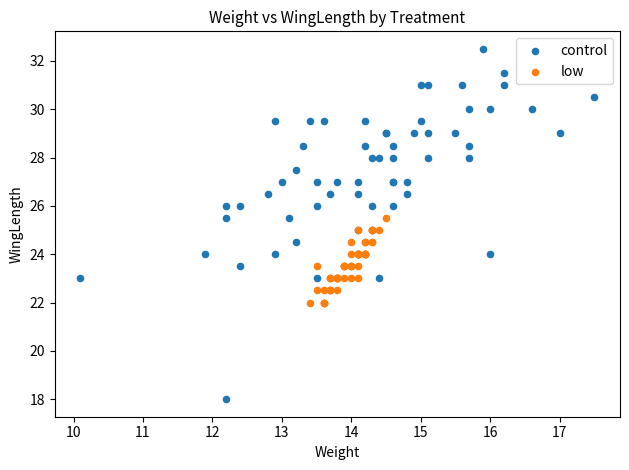

Which series has the widest spread of Y values?

control